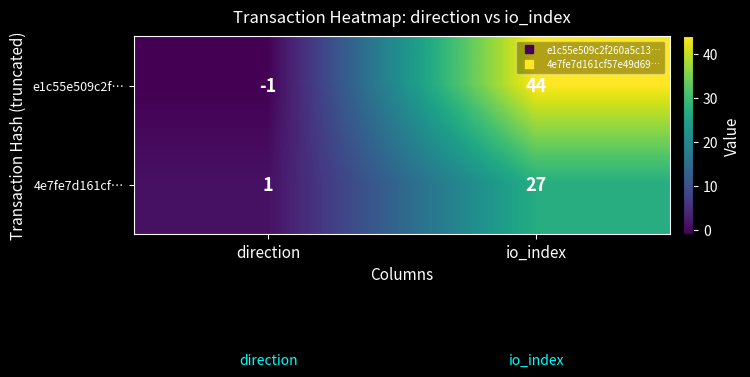

What is the difference between the maximum and minimum values in the 4e7fe7d161cf… series?

26